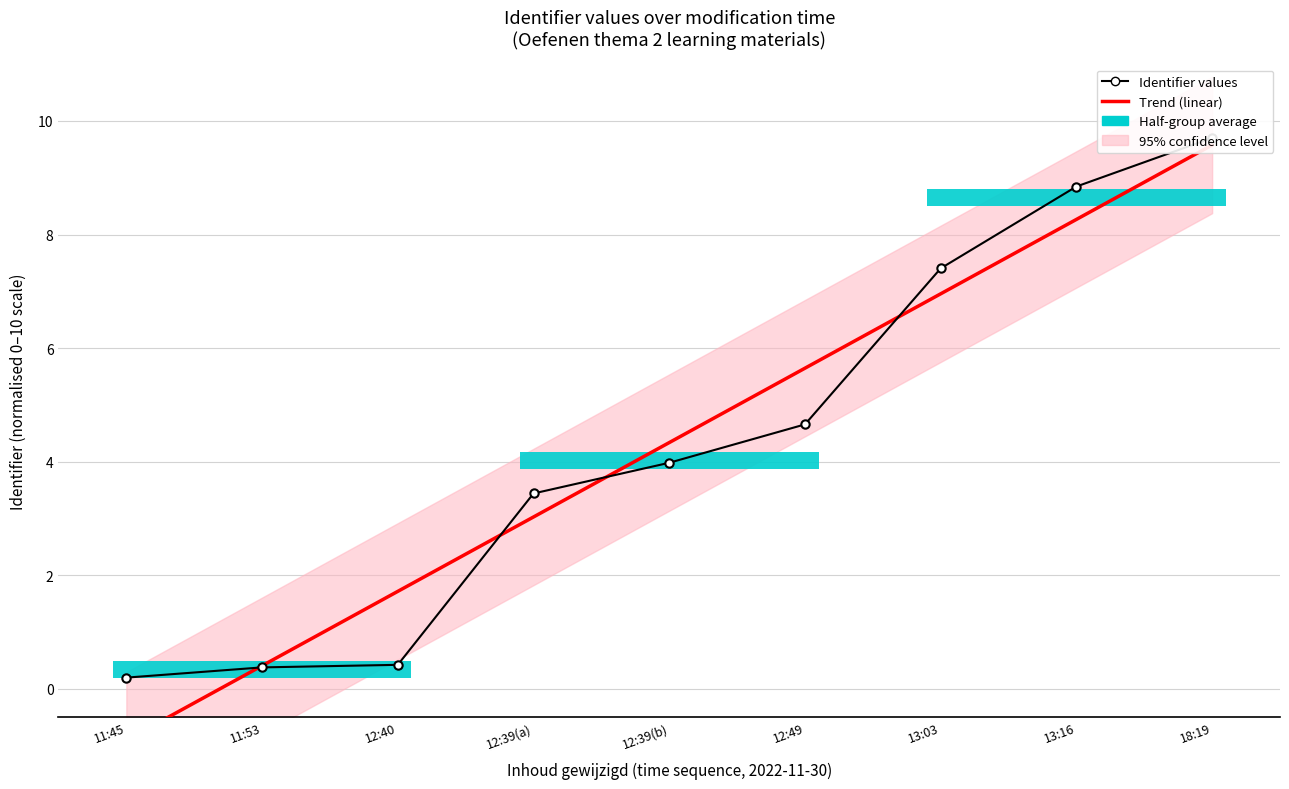

The value of Identifier values at 13:03 is 3.1. True or false?

False